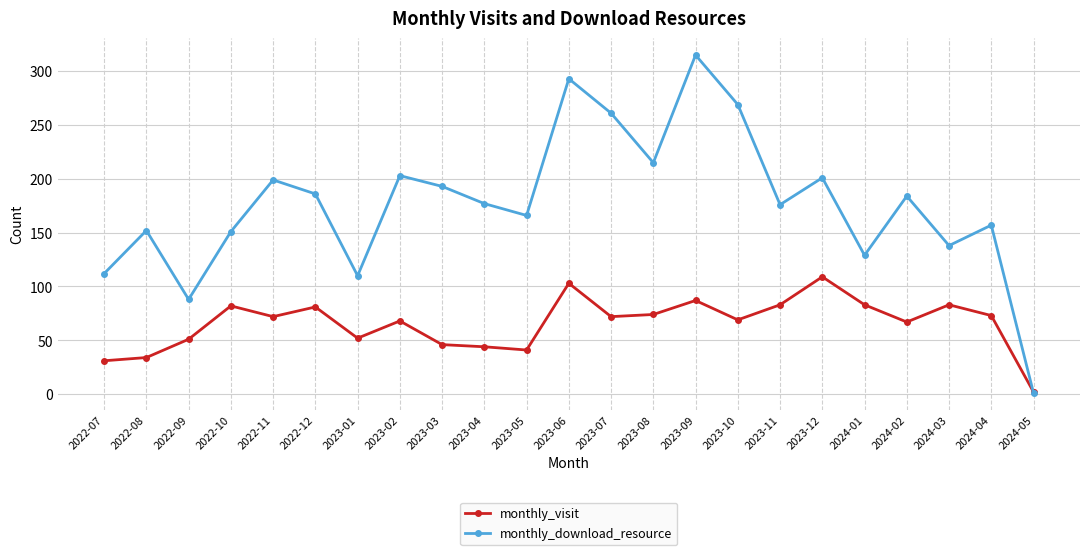

Which category has the lowest value across all series?

2024-05